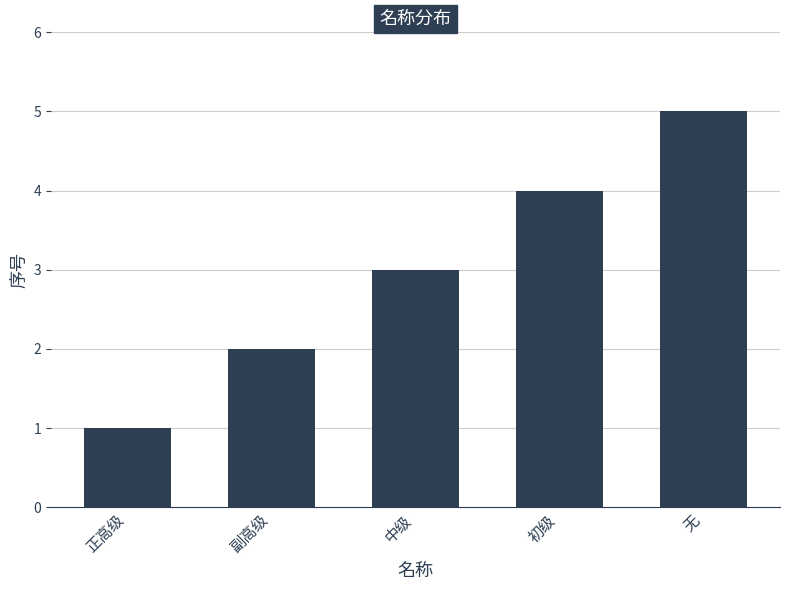

How many data points does each series have?

5